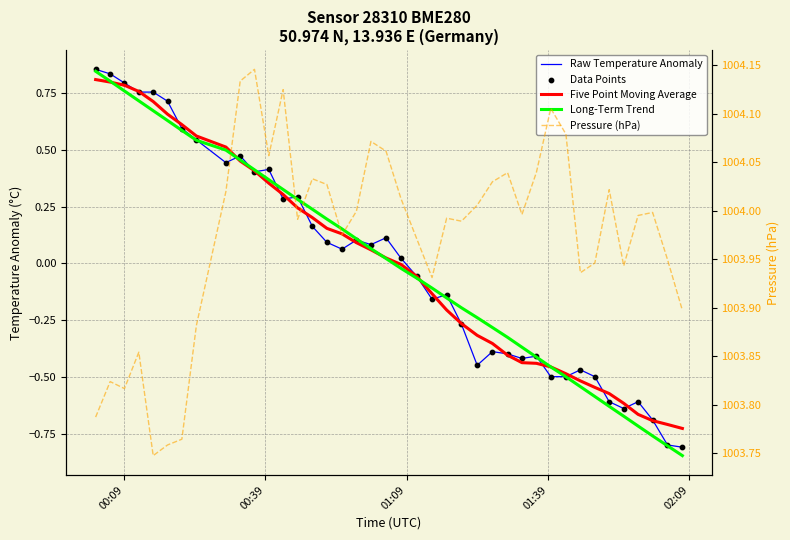

Which series reaches the minimum Y coordinate?

Long-Term Trend